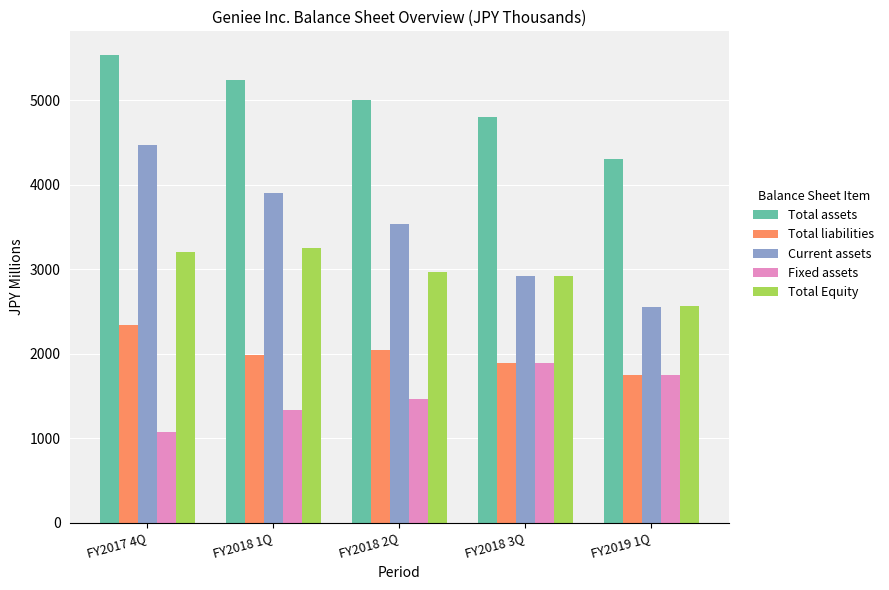

Reading right to left, transcribe all the data shown in this chart.

Total assets: FY2019 1Q=4307.3	FY2018 3Q=4808.5	FY2018 2Q=5006.3	FY2018 1Q=5235.9	FY2017 4Q=5541.1
Total liabilities: FY2019 1Q=1743.3	FY2018 3Q=1894.1	FY2018 2Q=2044.5	FY2018 1Q=1985.1	FY2017 4Q=2335.6
Current assets: FY2019 1Q=2554.6	FY2018 3Q=2922.5	FY2018 2Q=3539.1	FY2018 1Q=3904.9	FY2017 4Q=4472.9
Fixed assets: FY2019 1Q=1752.7	FY2018 3Q=1886.1	FY2018 2Q=1467.2	FY2018 1Q=1331.0	FY2017 4Q=1068.1
Total Equity: FY2019 1Q=2564.0	FY2018 3Q=2914.4	FY2018 2Q=2961.8	FY2018 1Q=3250.8	FY2017 4Q=3205.5